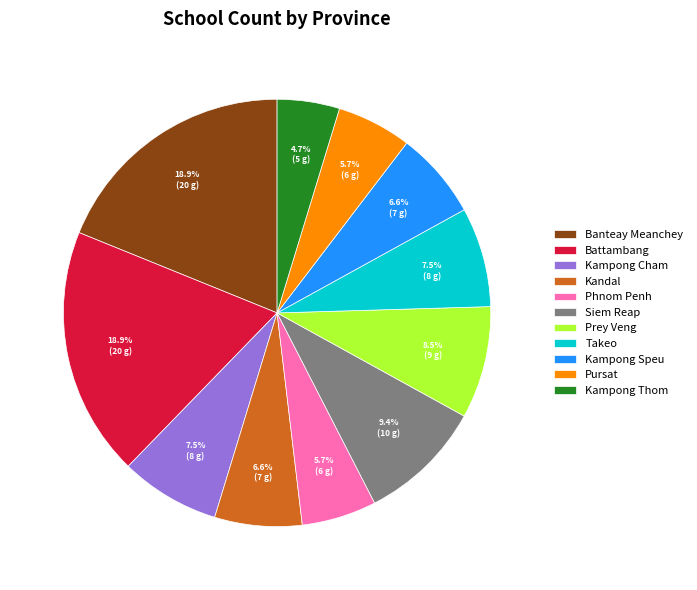

Count the number of slices in the pie.

11